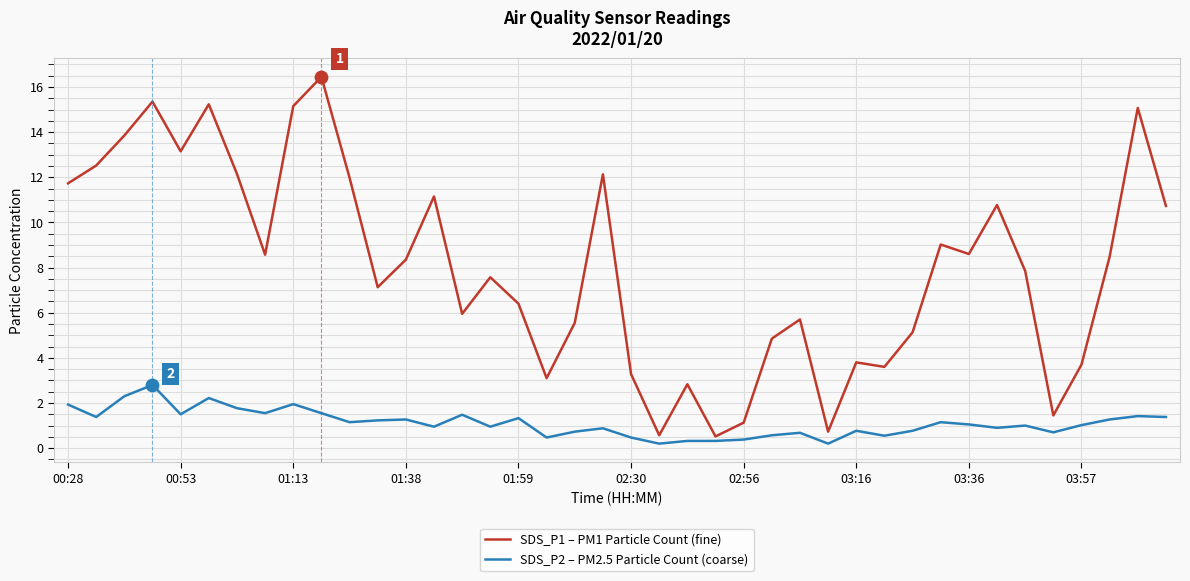

What is the difference between the maximum and minimum values in the SDS_P2 – PM2.5 Particle Count (coarse) series?

2.6